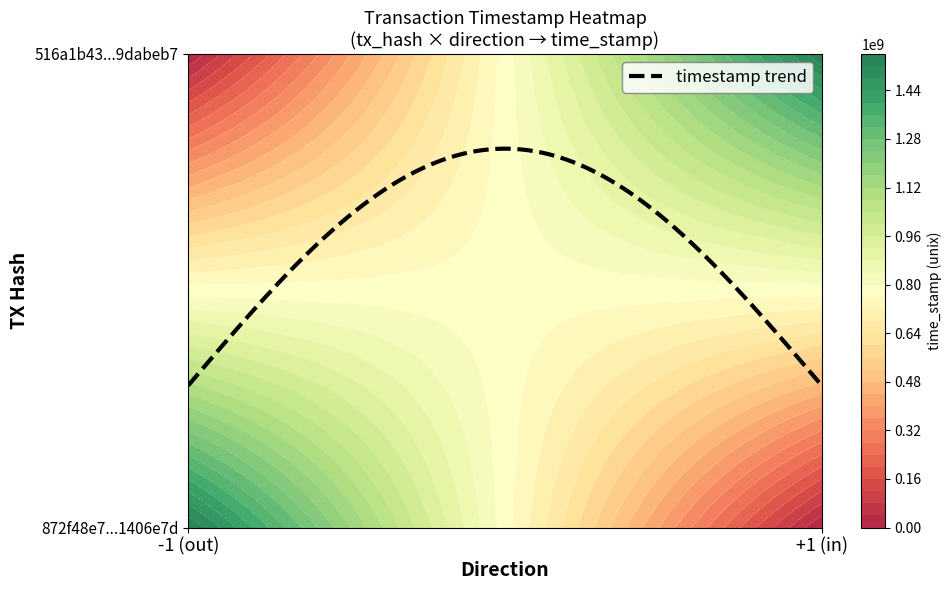

Reading right to left, what are all the values shown in this chart?

872f48e7de2173082ac655560eadc68e1406e7d: 1557162949	-1
516a1b432569e249fc90560b92fa98099dabeb7: 1557124331	1